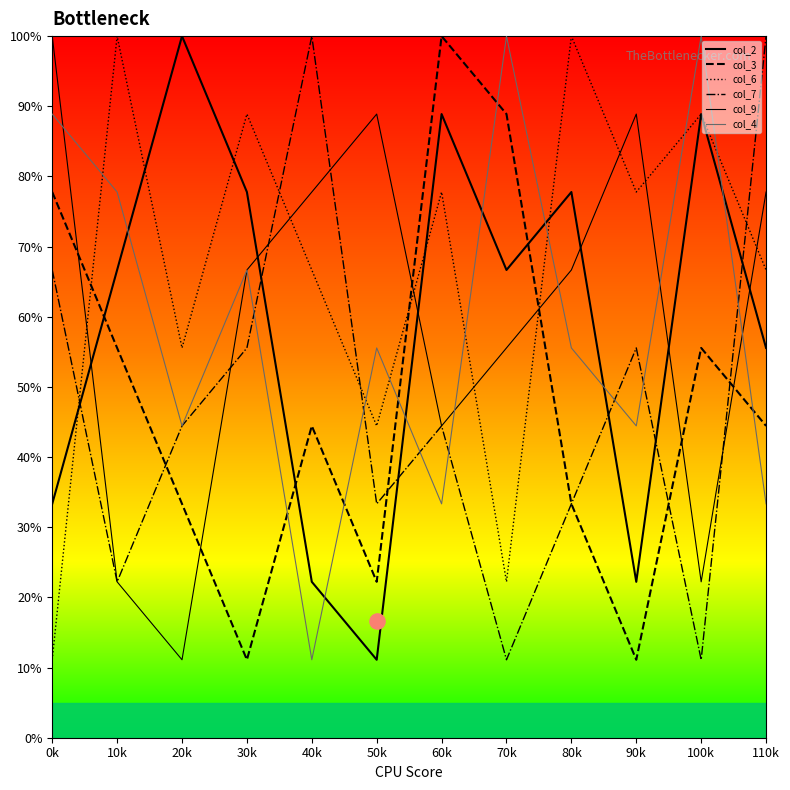

At which category is the sum across all series the highest?

60k